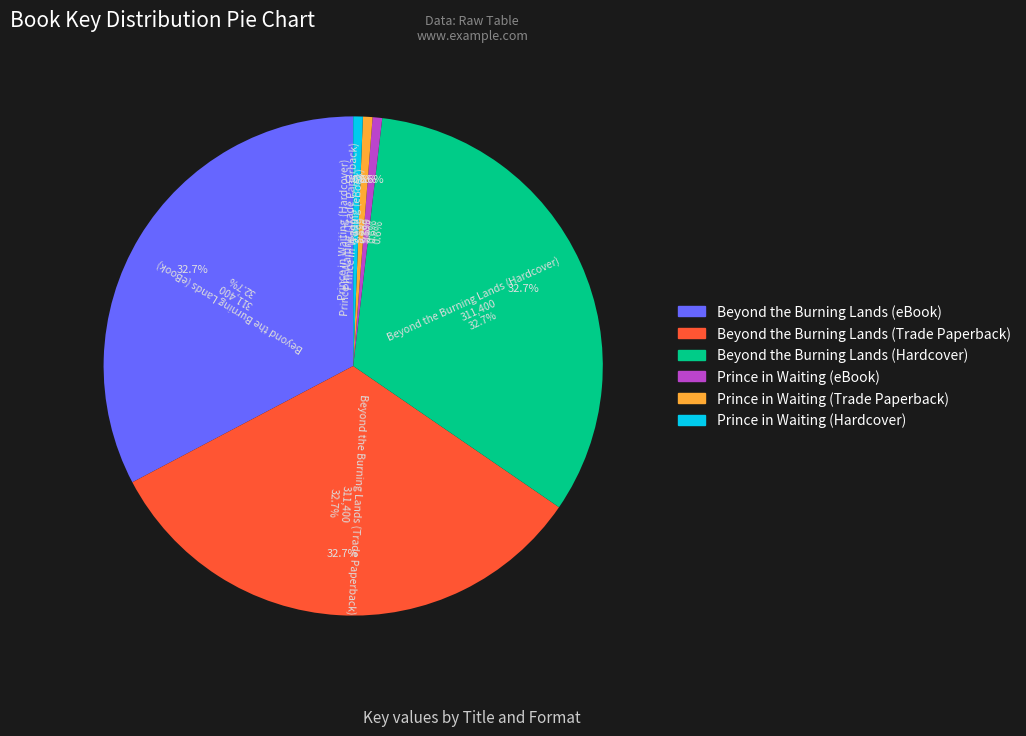

To the nearest percent, what is the difference between the Beyond the Burning Lands (Hardcover) and Prince in Waiting (eBook) slice percentages?

32%